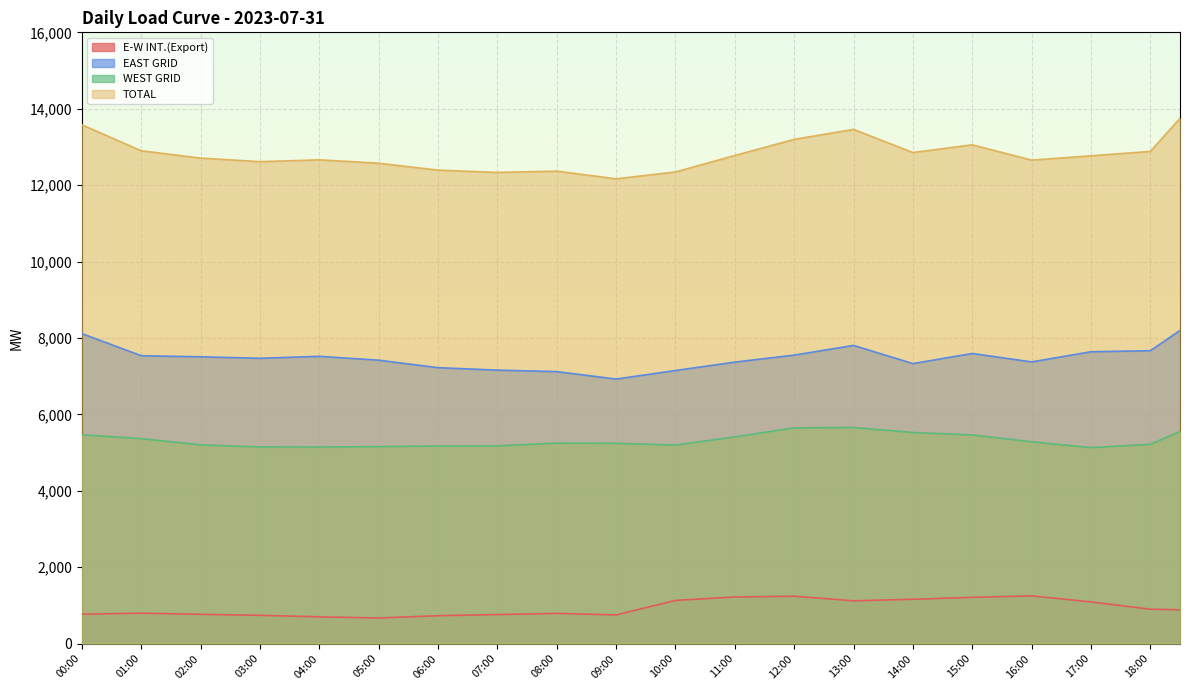

What is the difference between the WEST GRID values at 03:30 and 00:00?

321.0